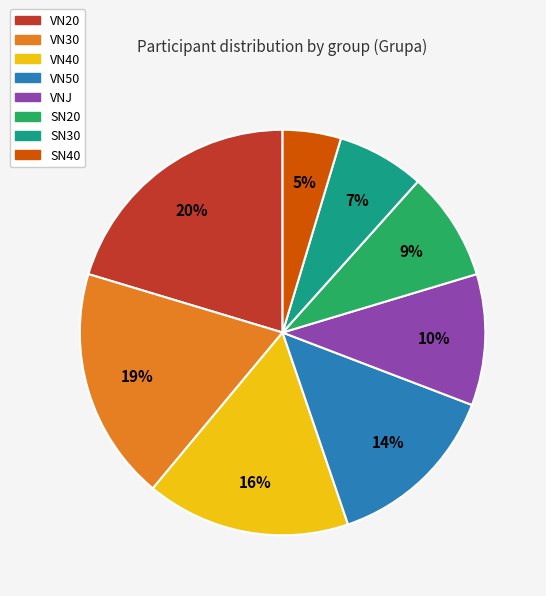

Which category has the smallest portion of the pie?

SN40